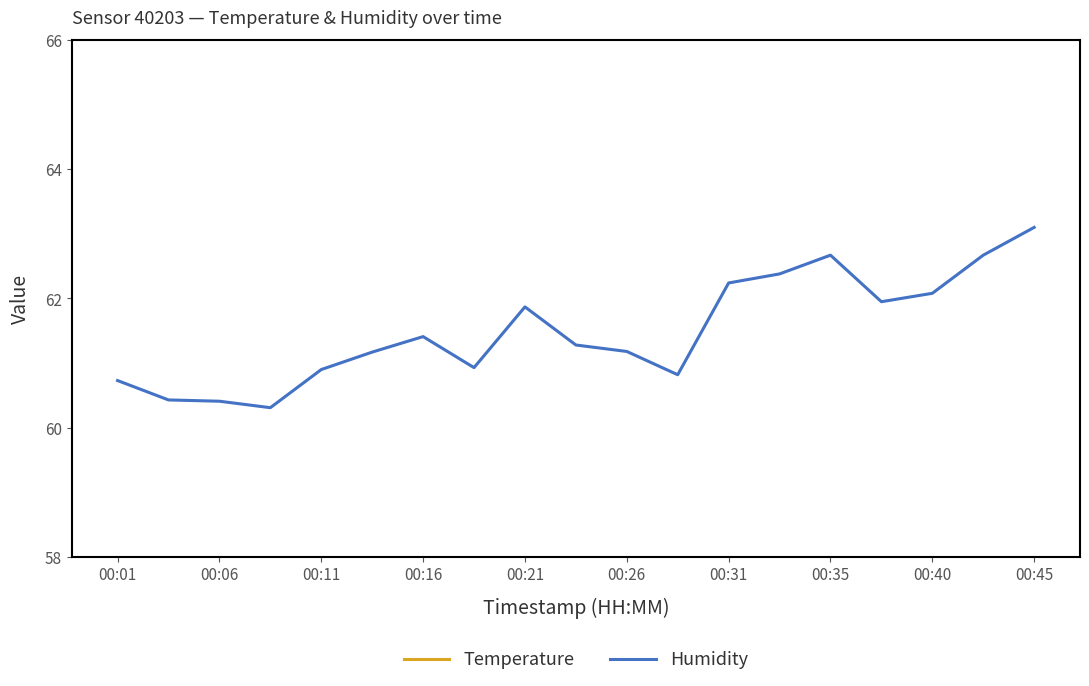

True or false: Temperature has more than 1 interior local peaks.

True